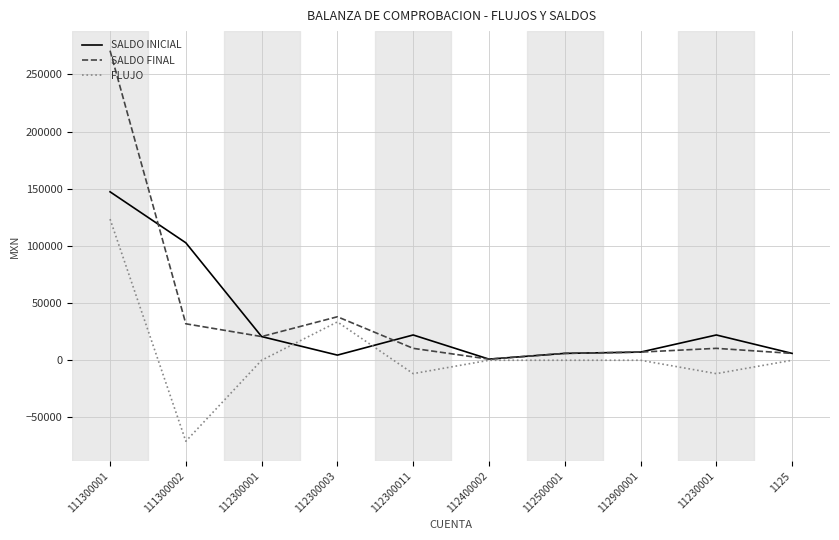

How many lines are shown in the chart?

3